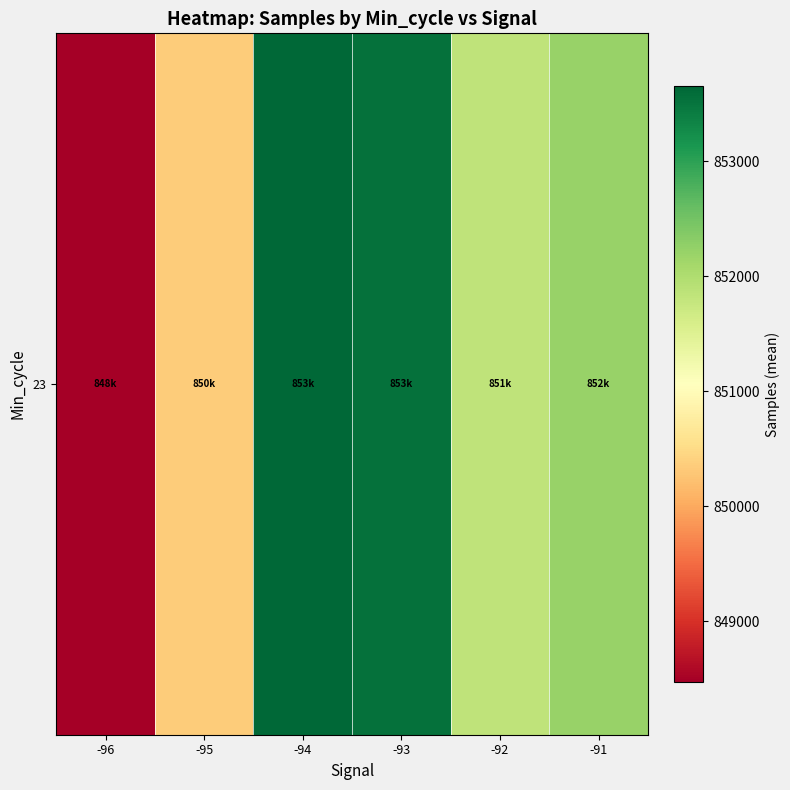

What is the change in value from -92 to -91?

+373.8